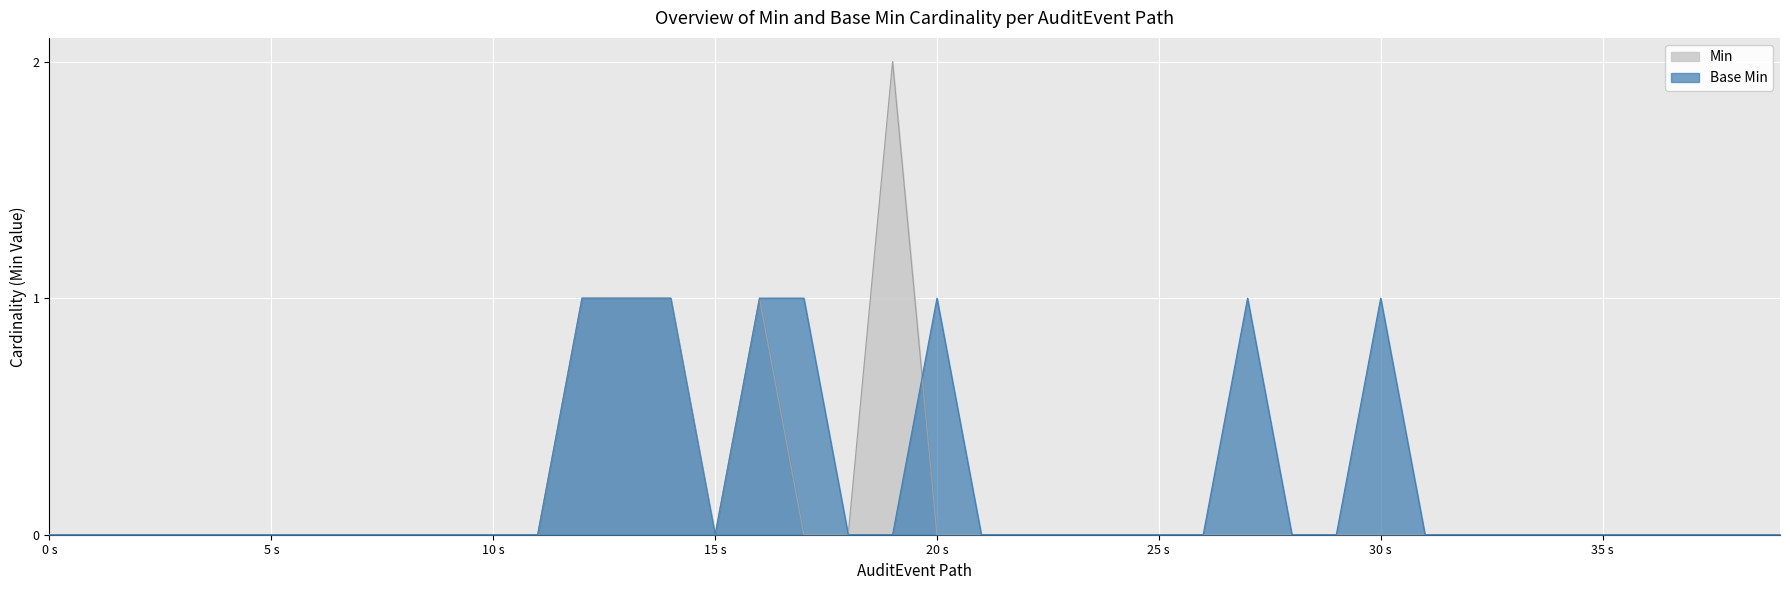

How many Base Min values are between 0 and 1?

40